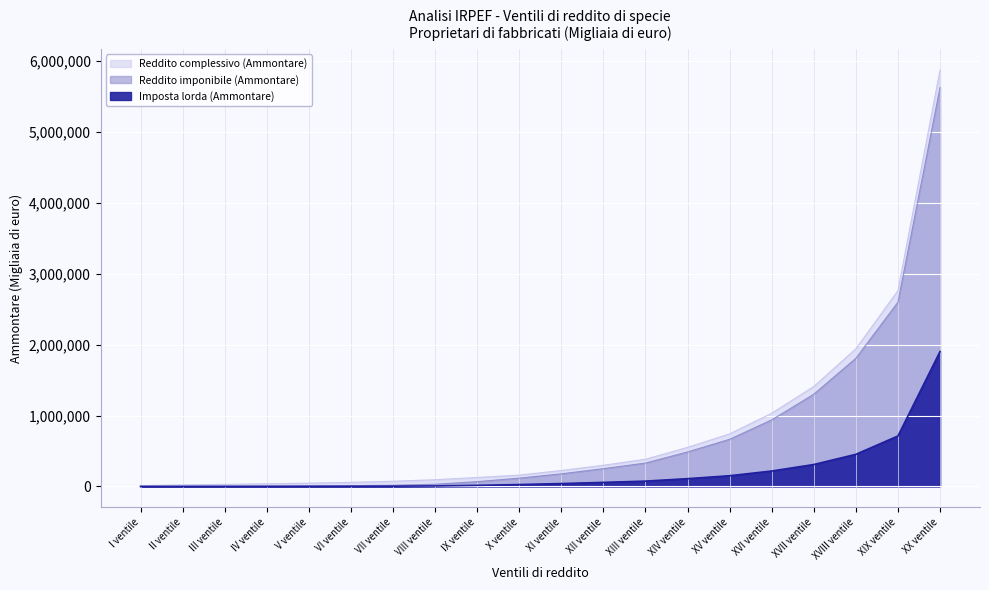

Which category has the lowest value across all series?

I ventile